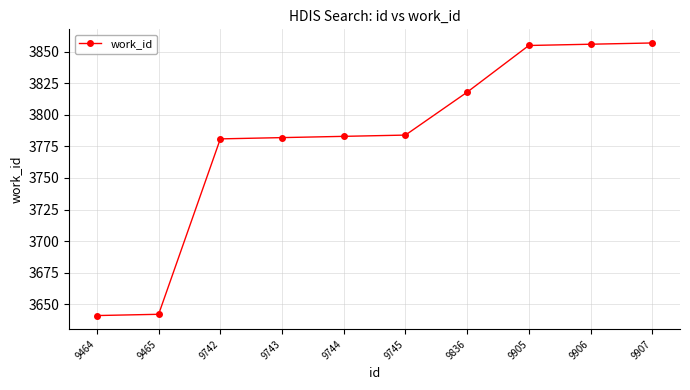

What is the smallest value displayed?

3641